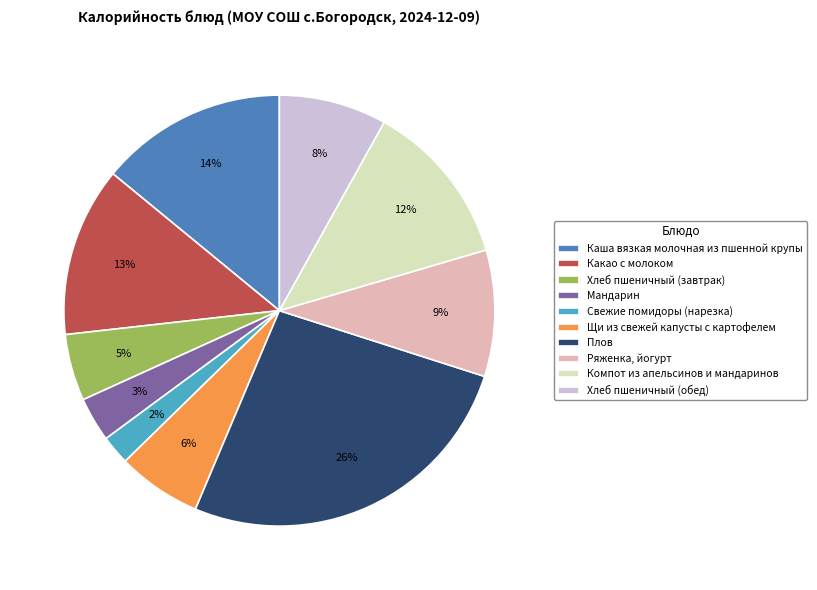

Which has a higher value, Плов or Хлеб пшеничный (завтрак)?

Плов